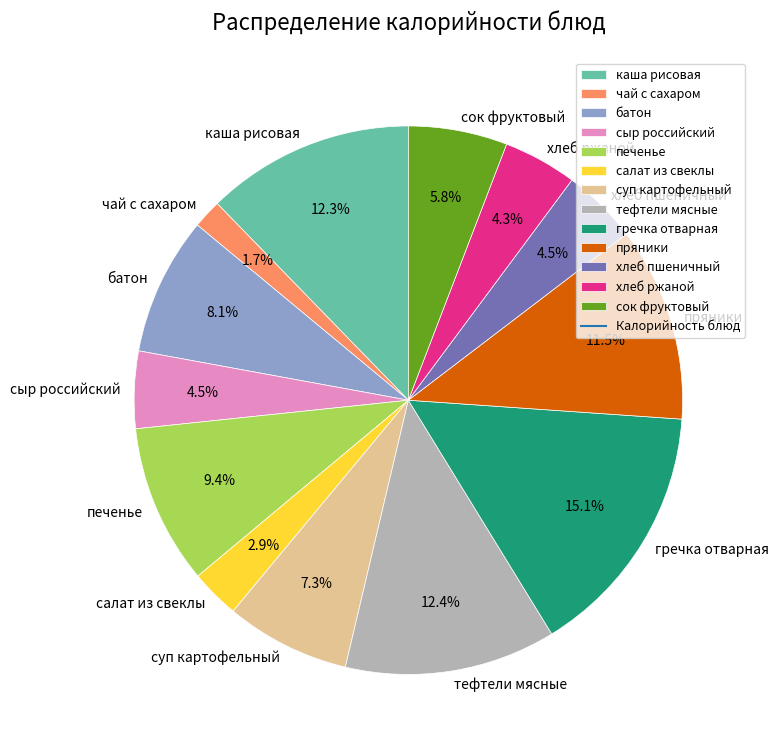

To the nearest percent, what is the average slice percentage?

8%